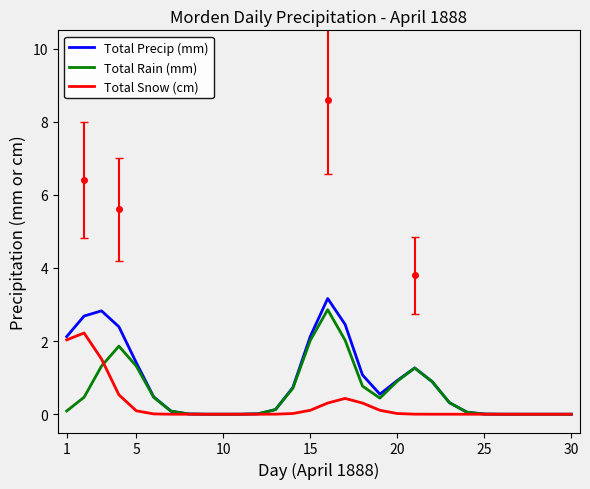

Which series has the widest spread of values?

Total Precip (mm)